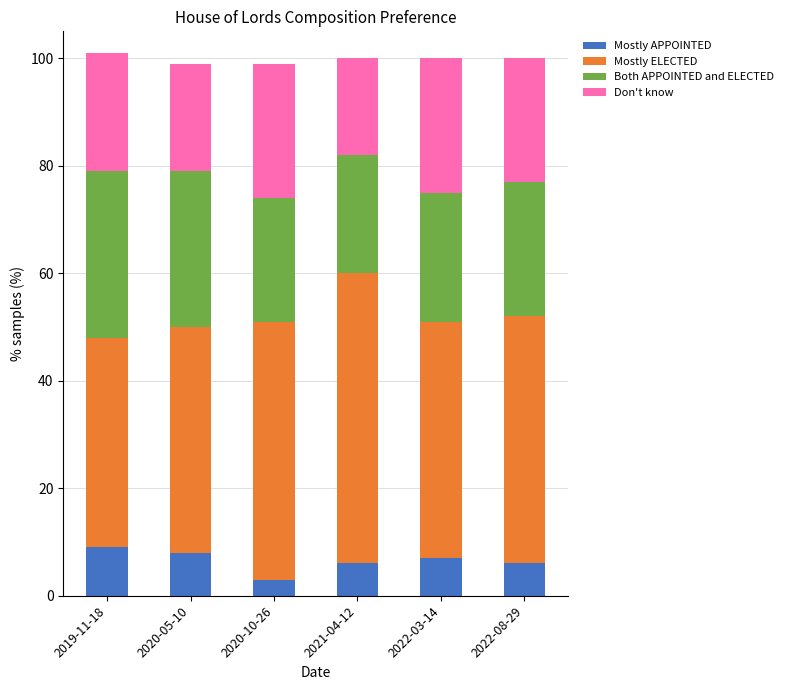

What is the difference between the Mostly APPOINTED values at 2020-10-26 and 2019-11-18?

6.0